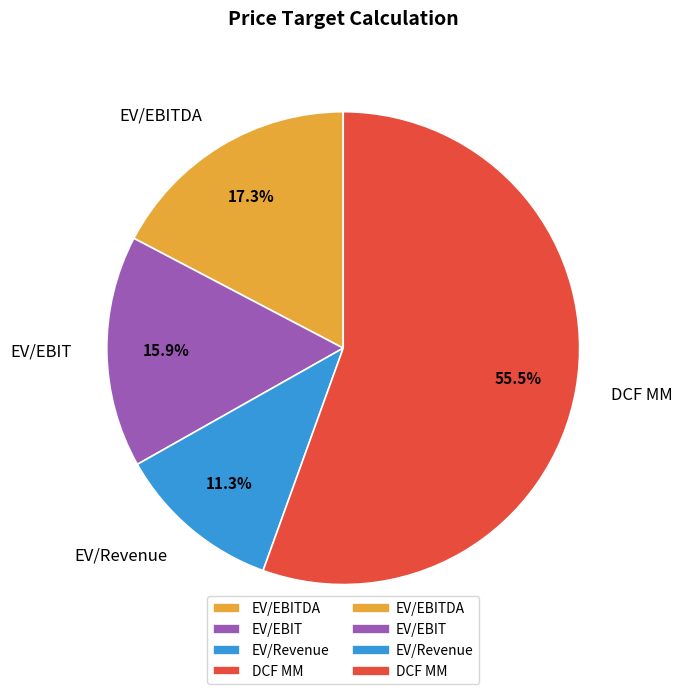

Is DCF MM the majority of the pie?

Yes